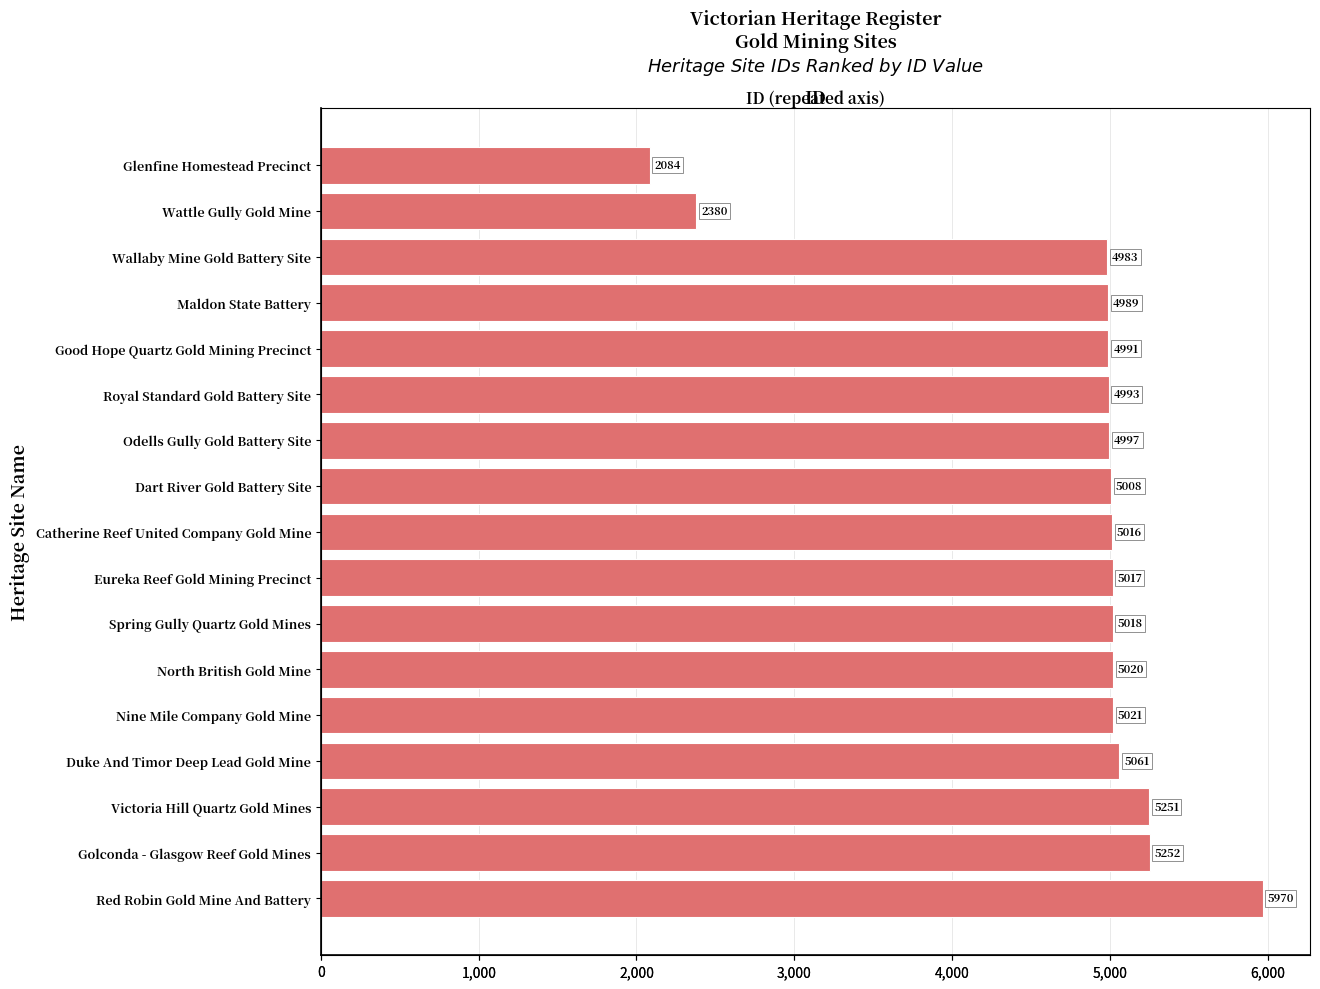

Is it true that the value at Maldon State Battery is 7288?

False